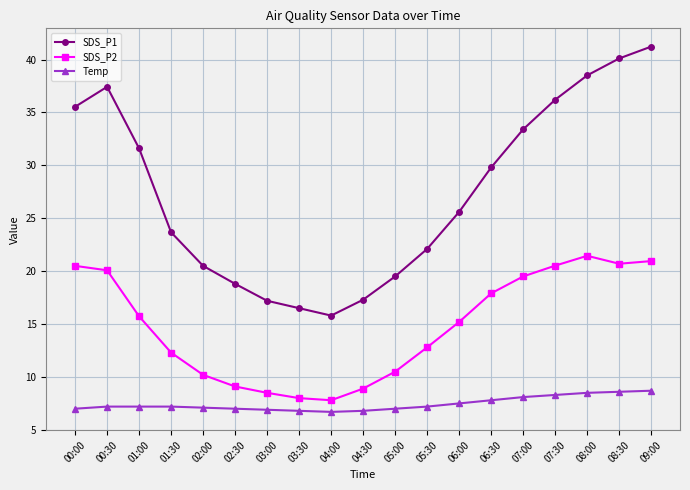

True or false: SDS_P1 and SDS_P2 cross at least once.

False